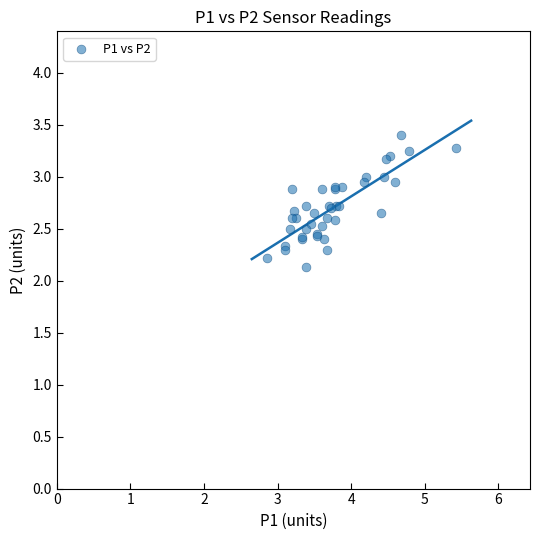

What Y value in the scatter plot is closest to 2?

2.1